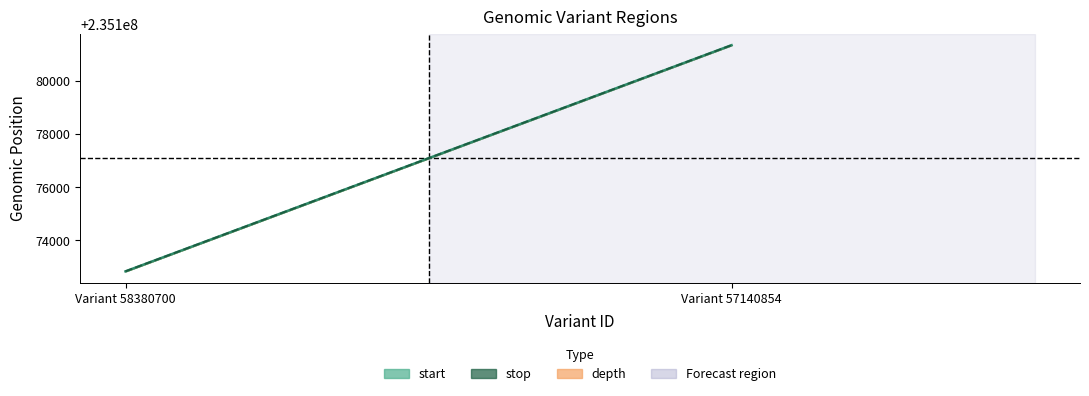

What is the difference between the maximum and minimum values in the stop series?

8508